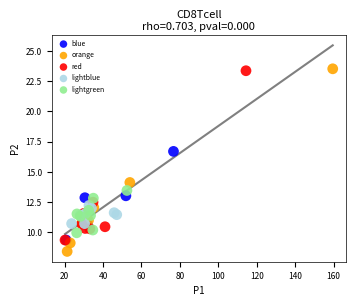

Which series reaches the minimum Y coordinate?

orange